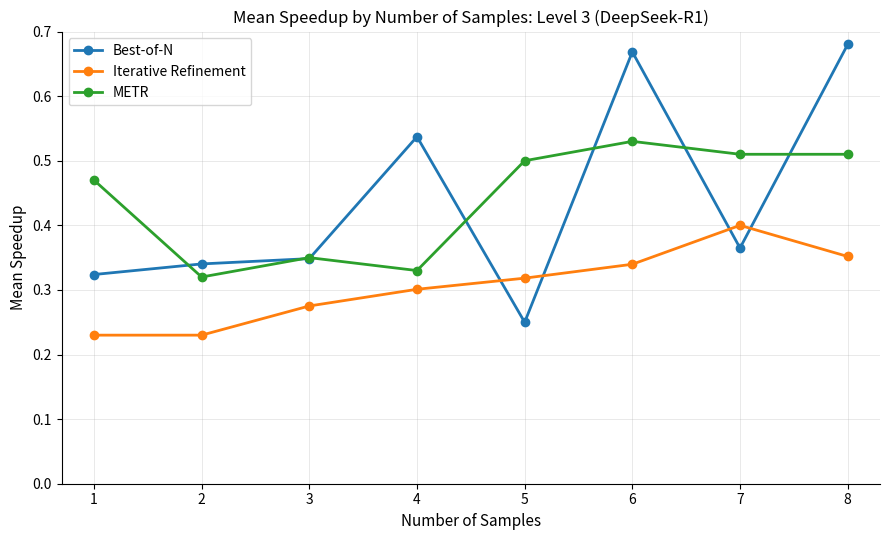

At 8, list the series in order from largest to smallest.

Best-of-N, METR, Iterative Refinement